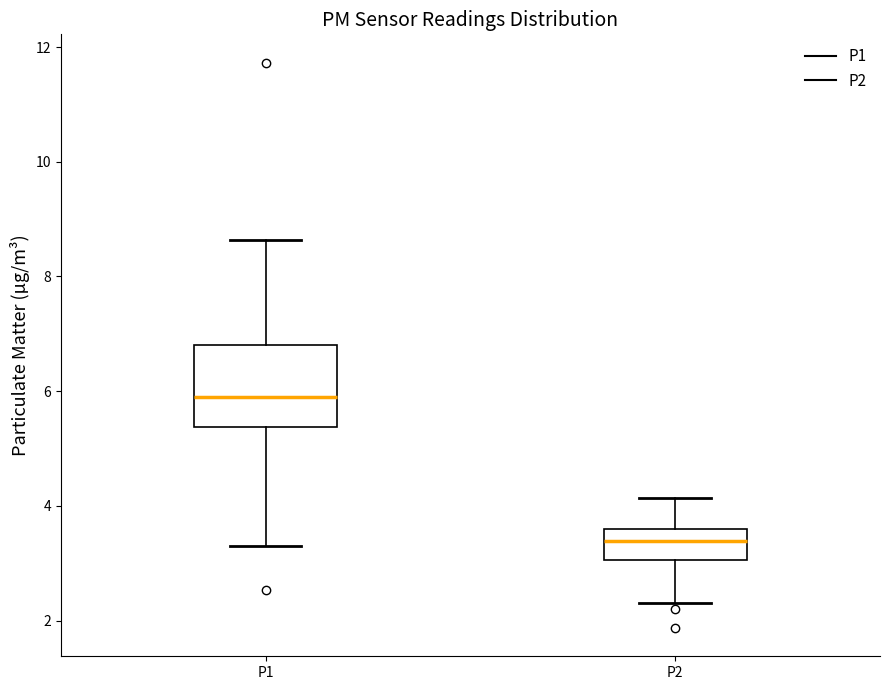

Comparing the boxes themselves (not the whiskers), which one is the tallest?

P1